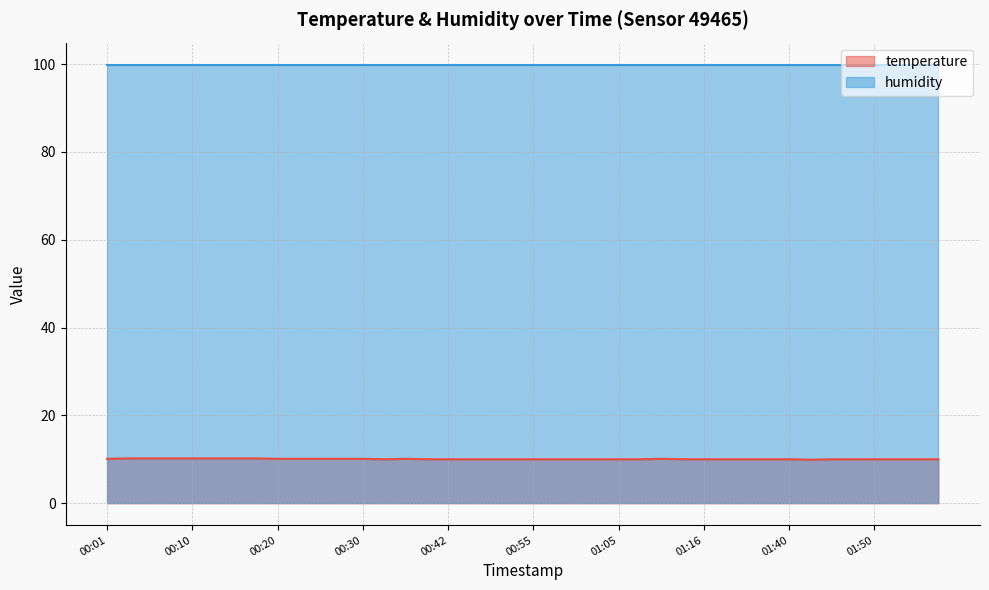

What is the label of the 29th point from the left?

01:16